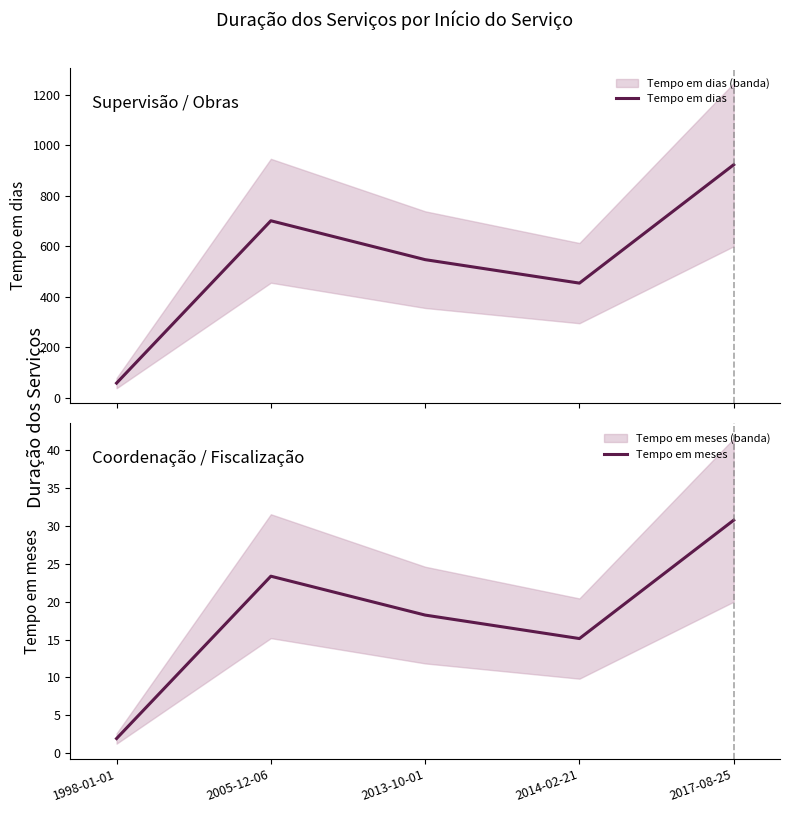

Read the Tempo em dias value at 1998-01-01.

58.0